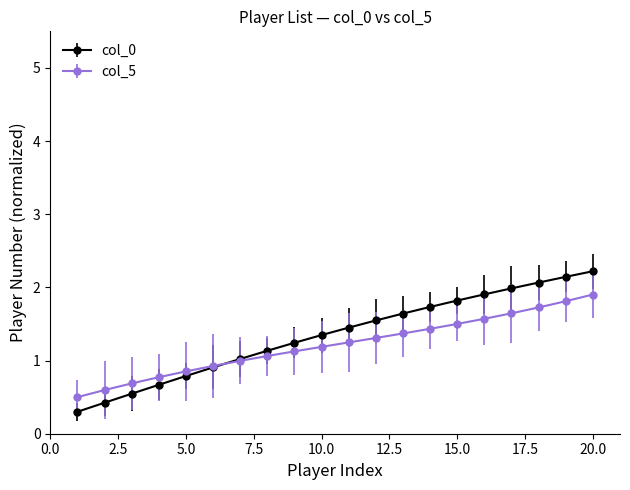

Rank the series by their average value, from highest to lowest.

col_0, col_5